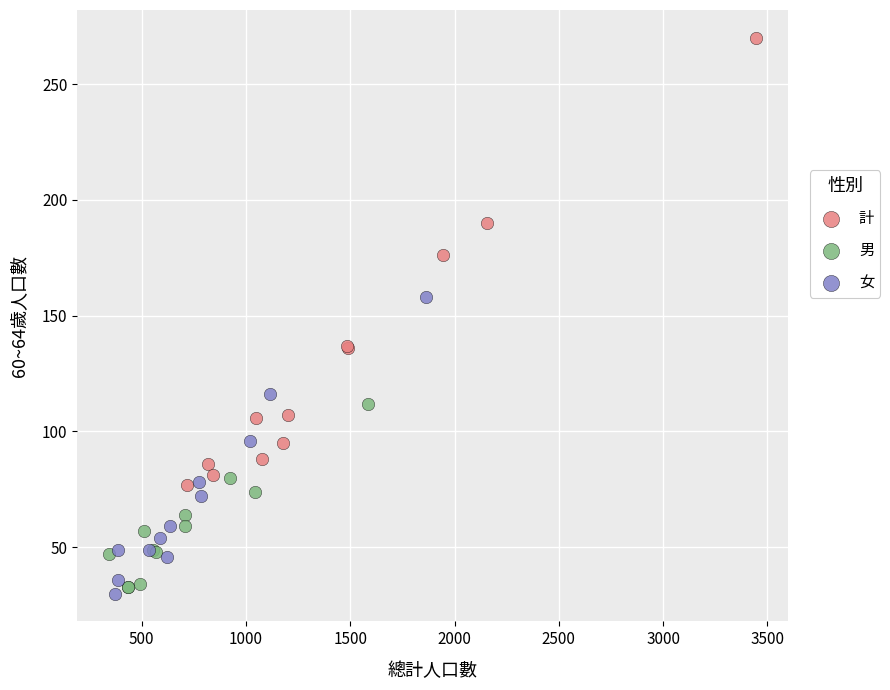

What are all the series names shown in the legend?

計, 男, 女